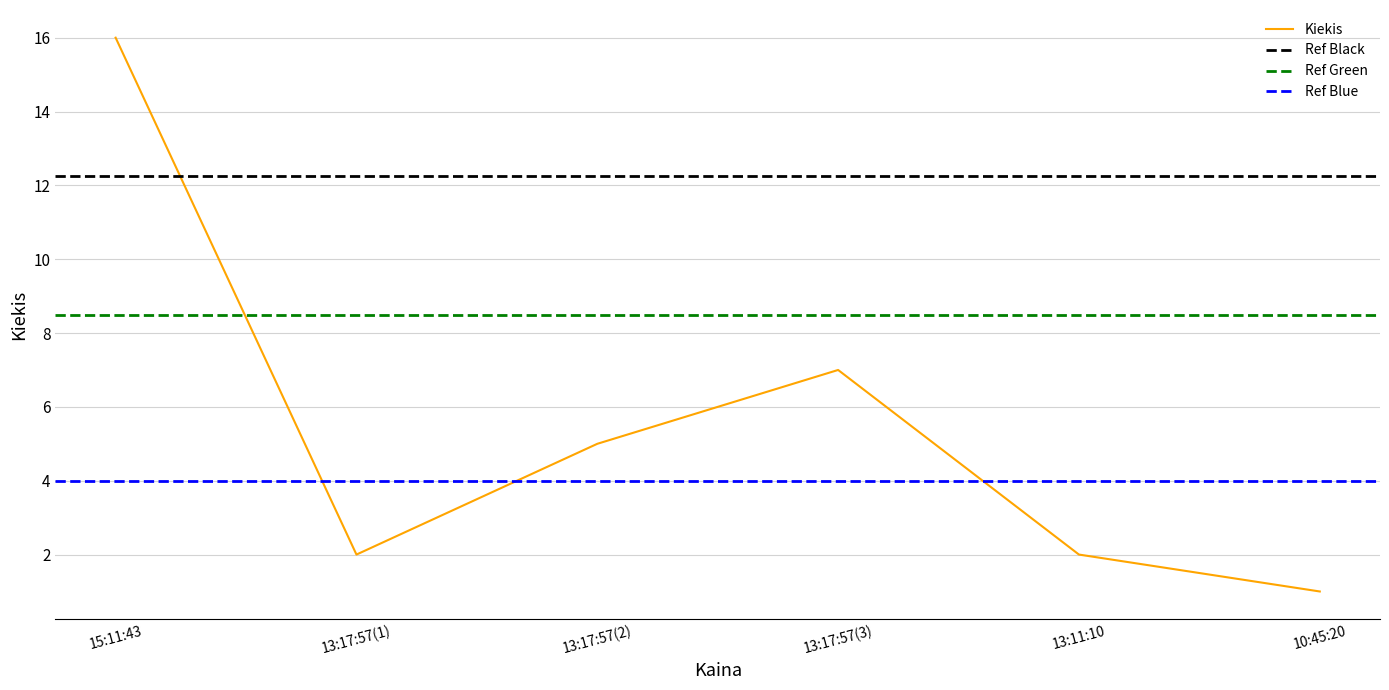

What is the minimum value shown in the chart?

1